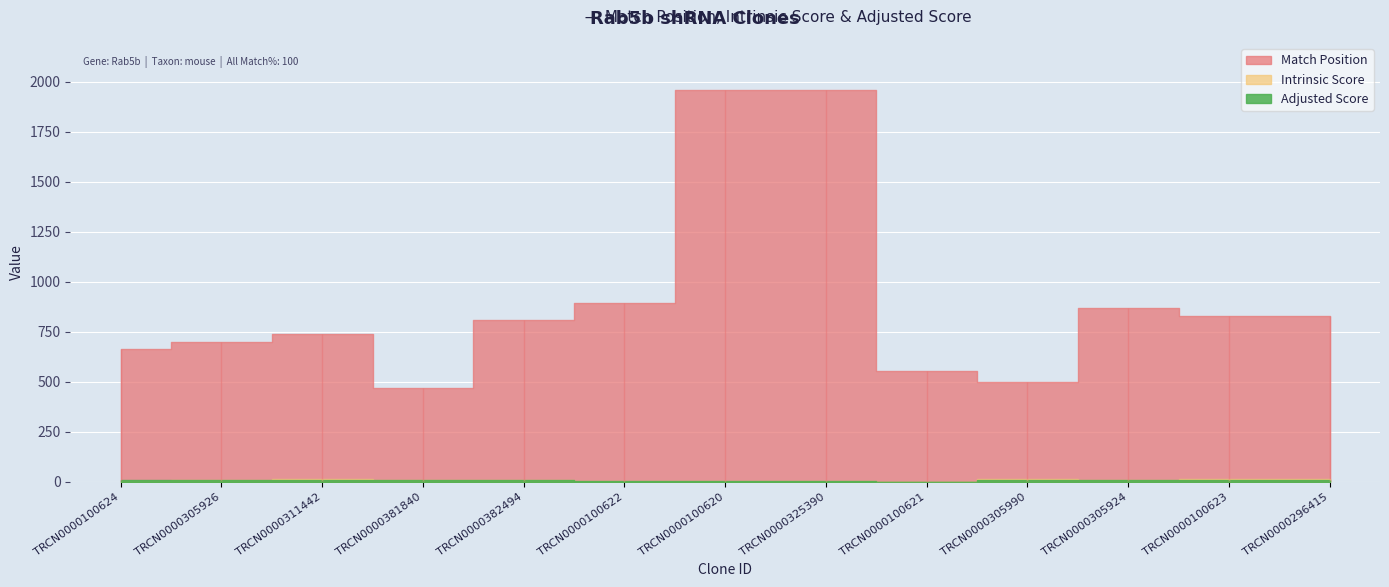

Is it true that Intrinsic Score equals 10.8 at TRCN0000382494?

True